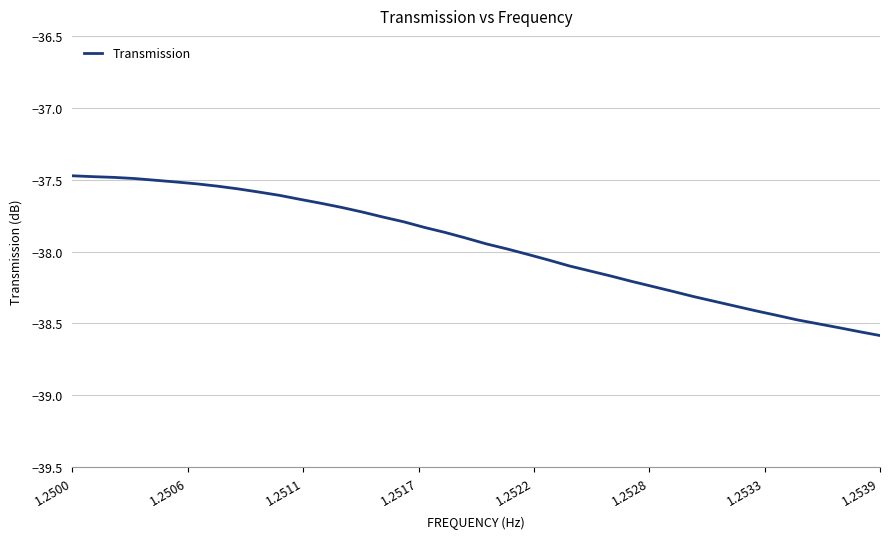

What is the difference between the maximum and minimum values?

1.1